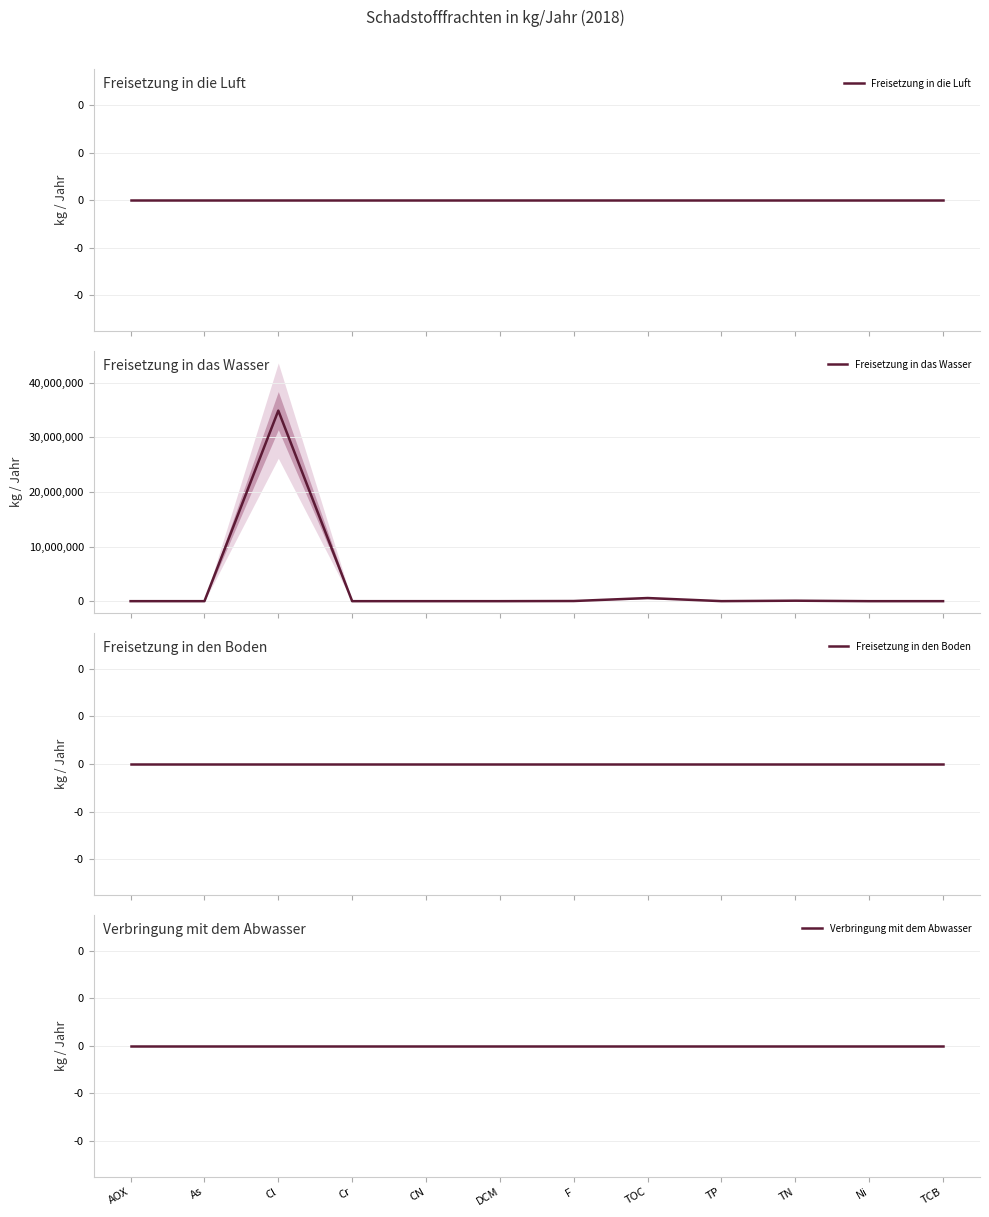

Between TOC and AOX, which is larger?

TOC